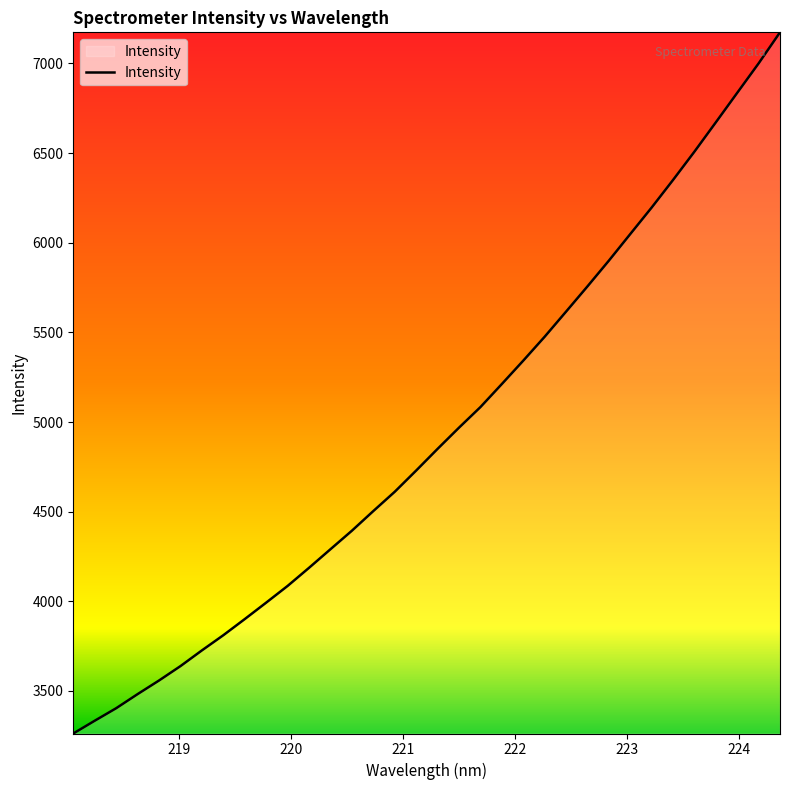

True or false: there are more than 1 points higher than both neighbors.

False